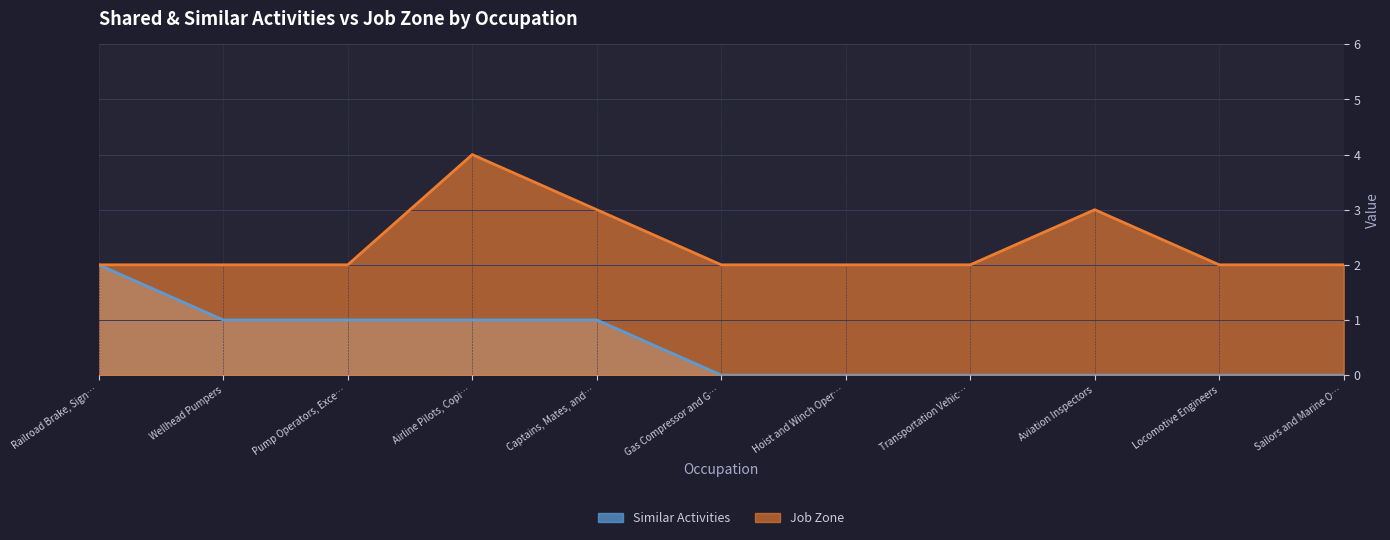

Where is Similar Activities nearest to the value 1?

Wellhead Pumpers